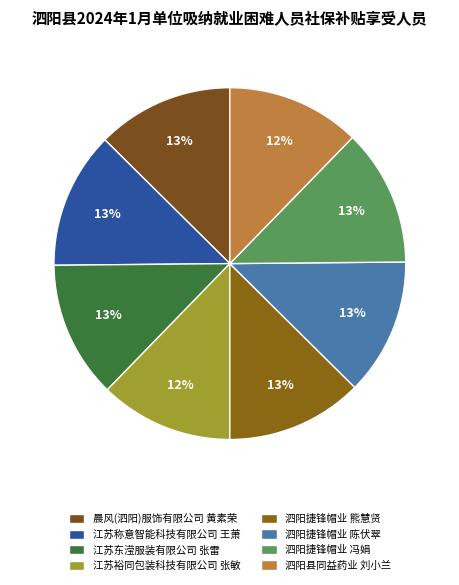

To the nearest percent, what is the average slice percentage?

13%